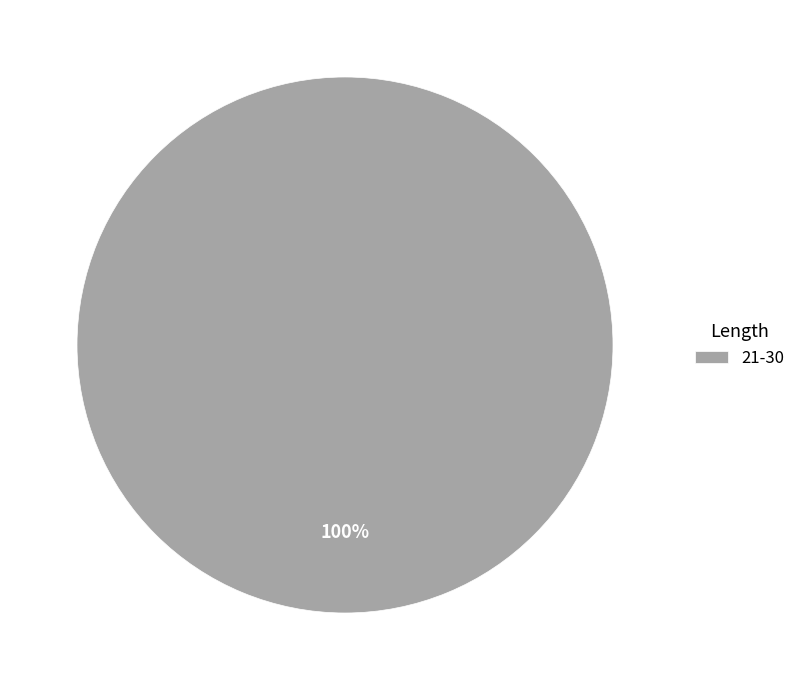

How many slices are in this pie chart?

1